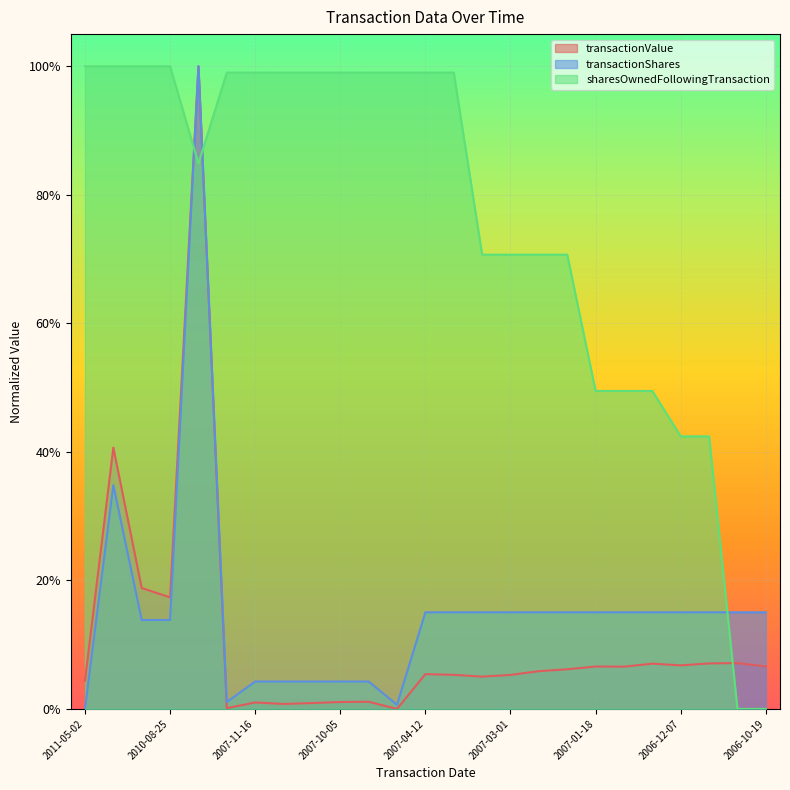

Is it true that transactionValue equals 0.0 at 2007-04-12?

False